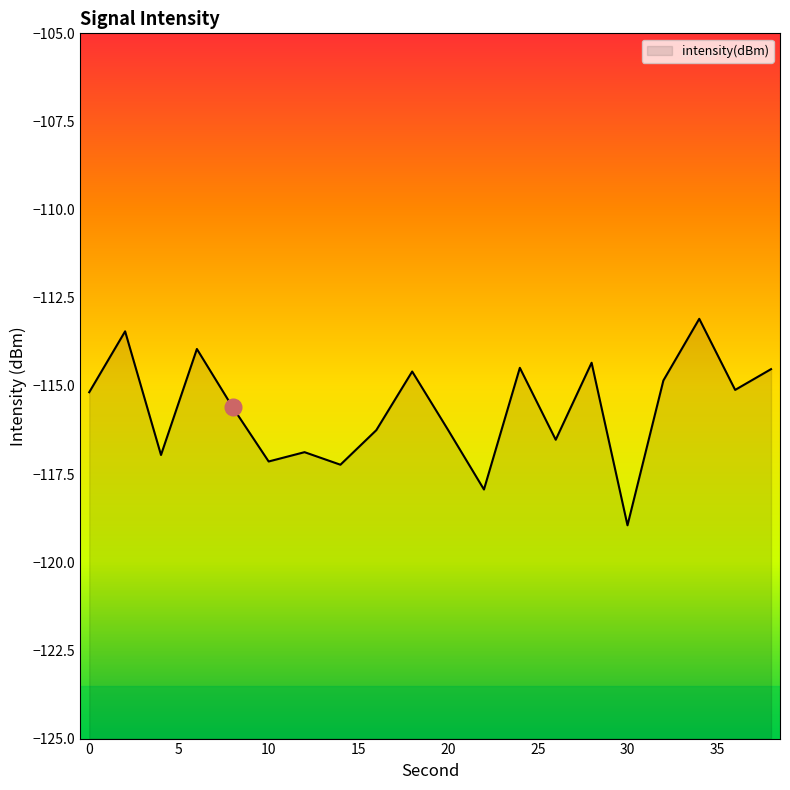

At which category does the chart reach its peak across all series?

34